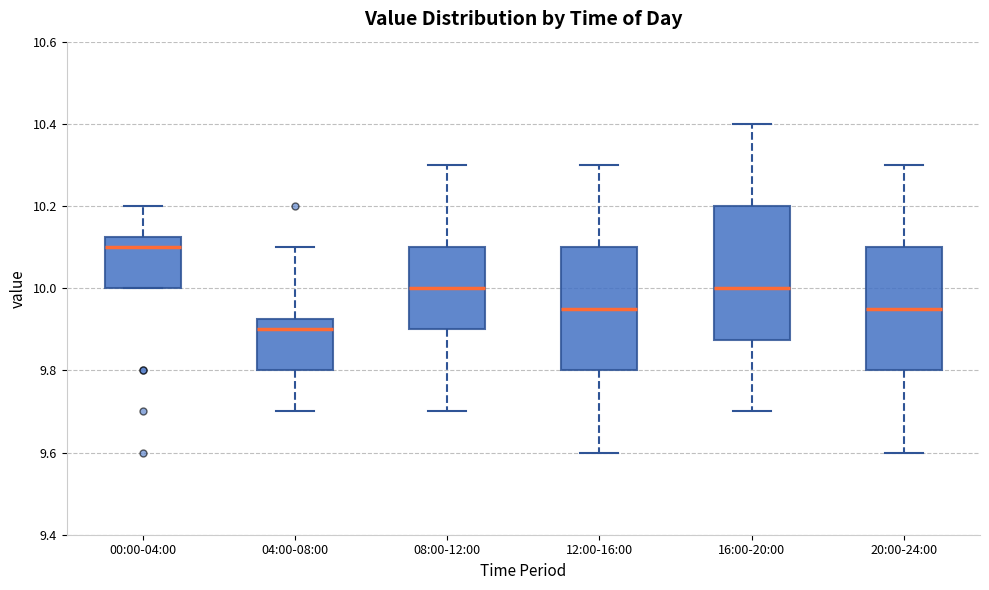

Where does the upper whisker of the box for 08:00-12:00 end on the y-axis? The values are not printed on the chart, so give them approximately, as read against the axis.

10.30